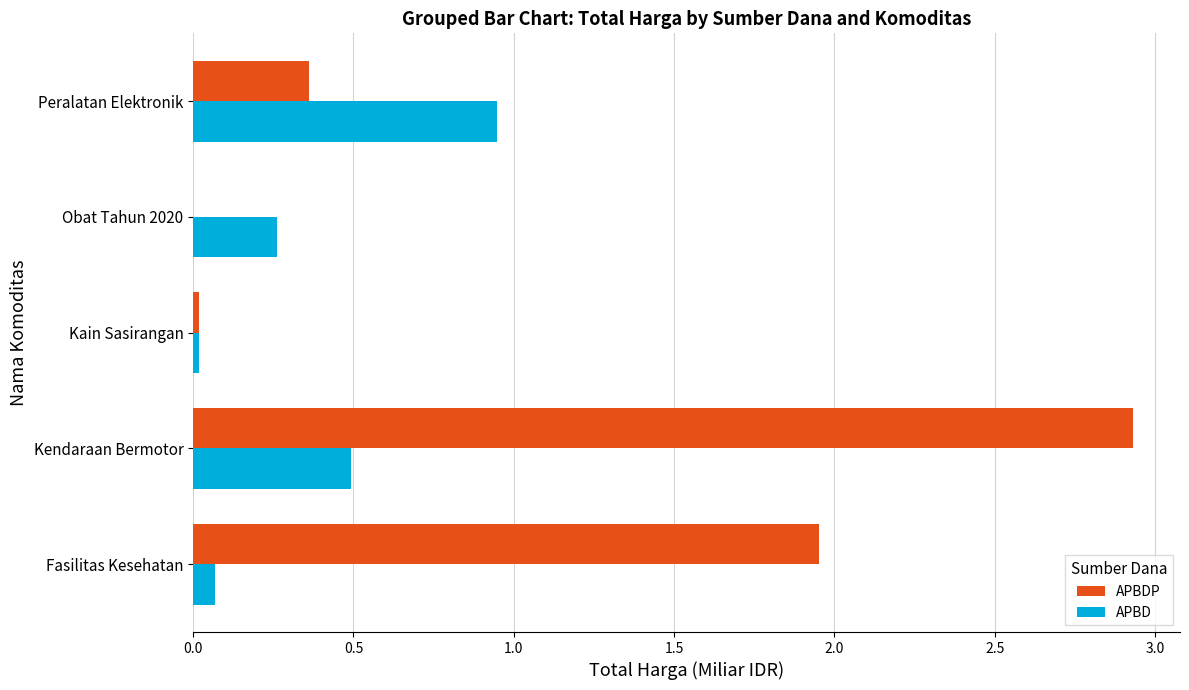

Between Kain Sasirangan and Peralatan Elektronik, which series saw the biggest shift?

APBD